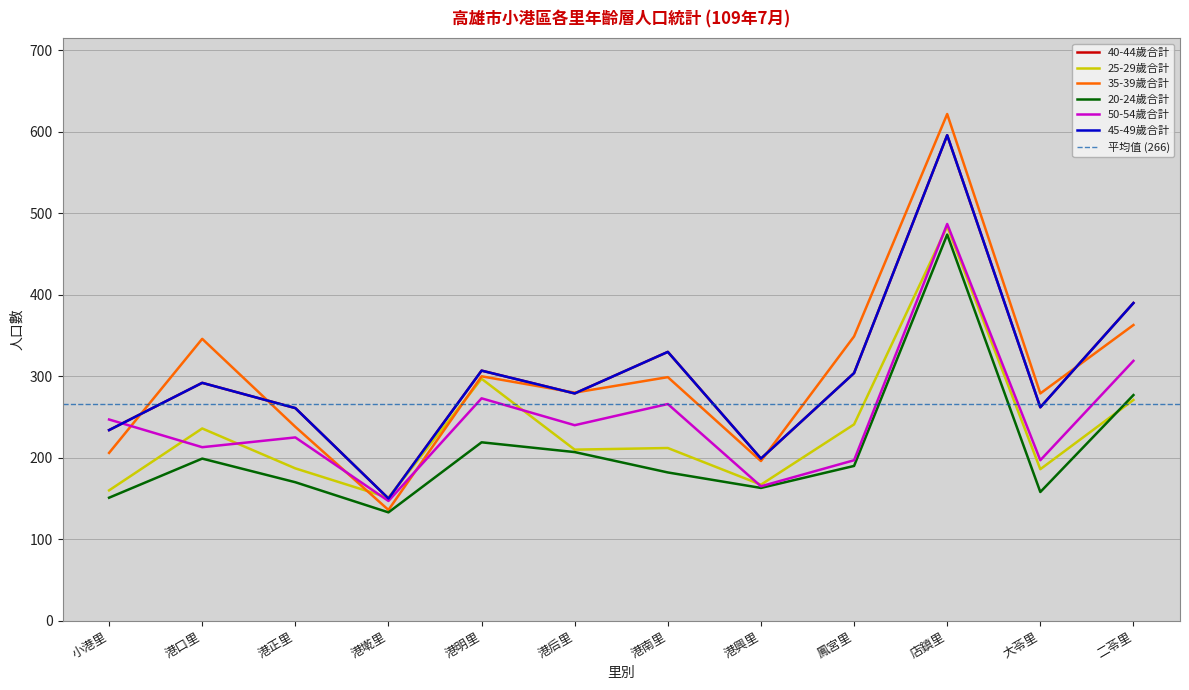

What is the greatest value displayed?

622